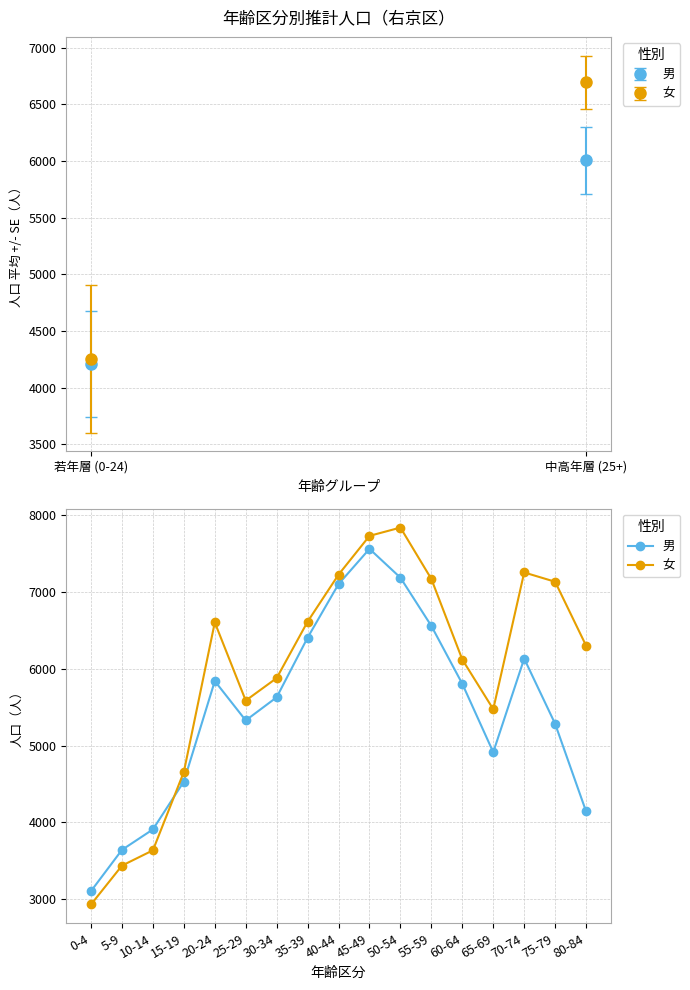

Which series changed the most between 0-4 and 20-24?

女